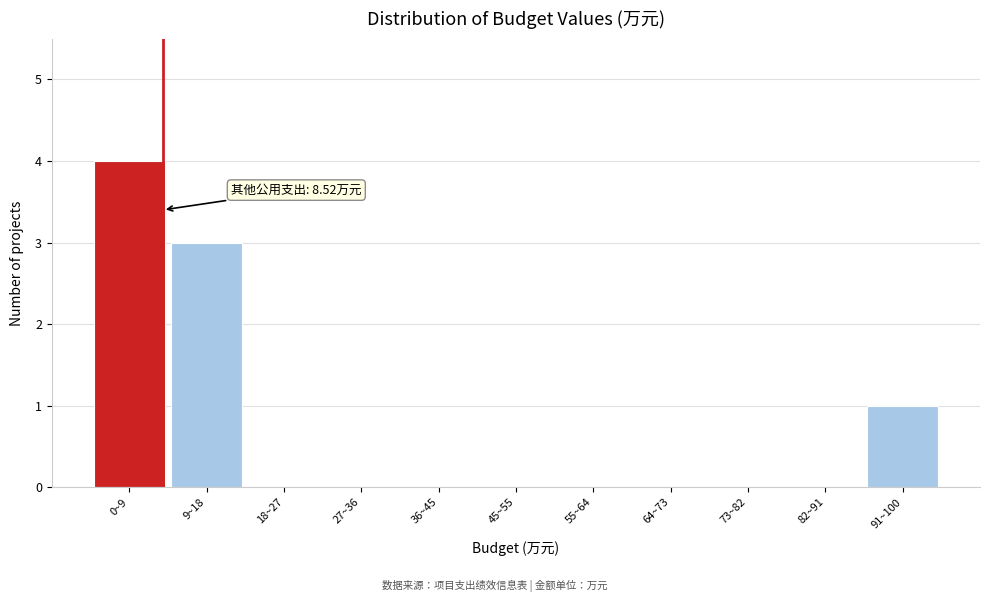

Reading right to left, what are all the values shown in this chart?

91~100=1	82~91=0	73~82=0	64~73=0	55~64=0	45~55=0	36~45=0	27~36=0	18~27=0	9~18=3	0~9=4